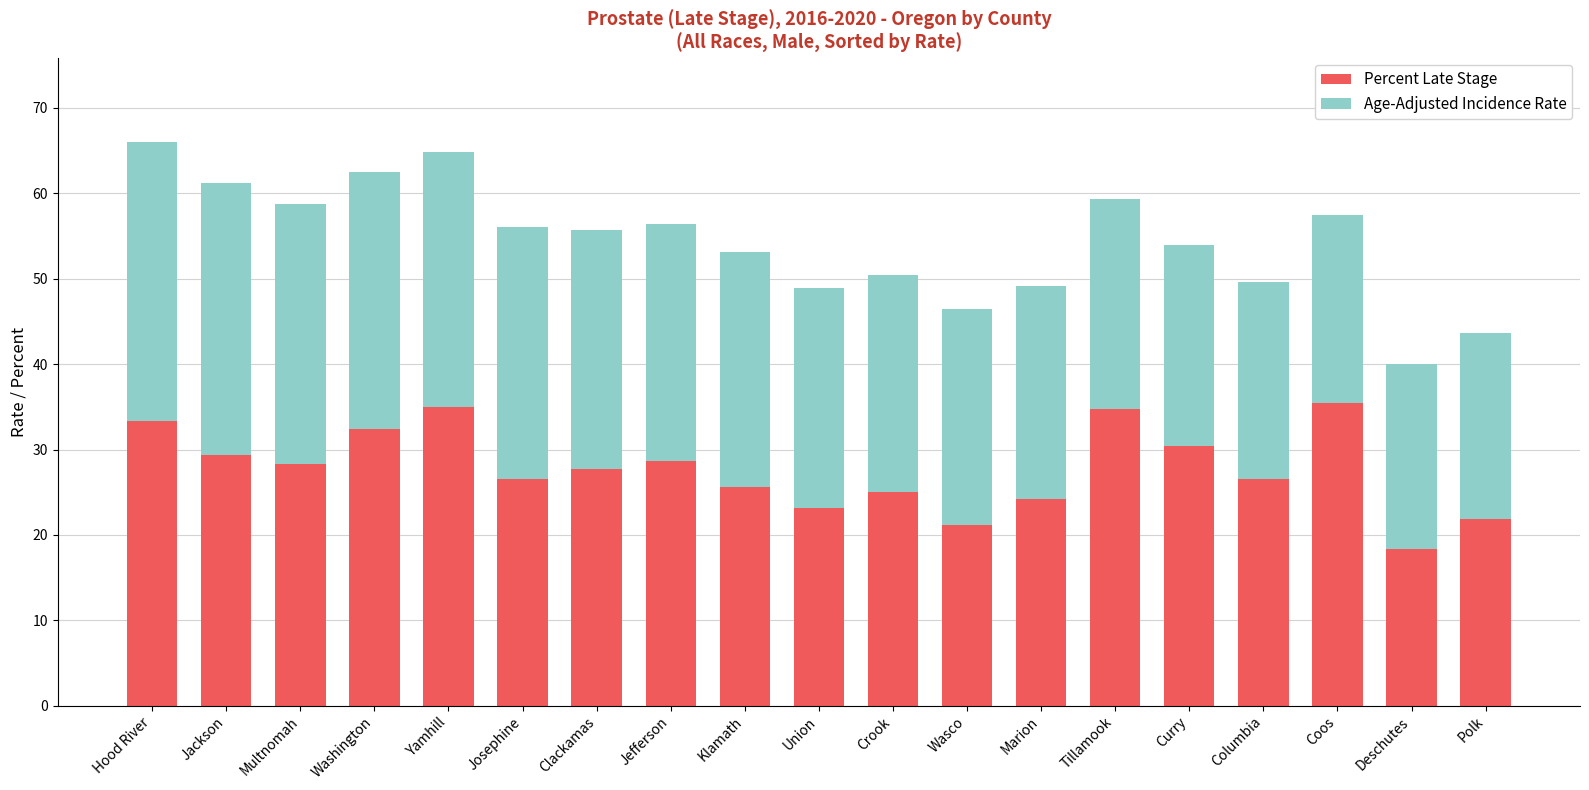

What is the lowest value of the Percent Late Stage series?

18.3